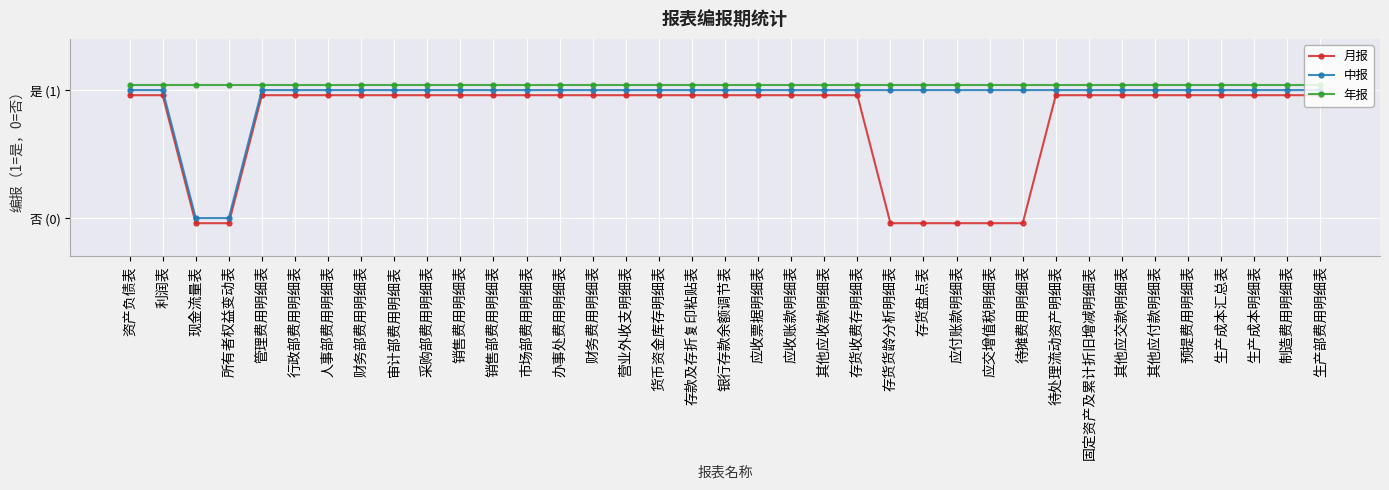

Does the chart have visible grid lines?

Yes